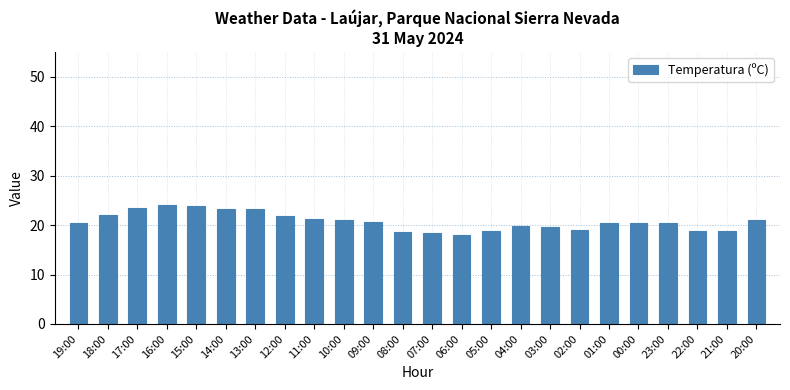

What is the difference between the values at 05:00 and 09:00?

1.8